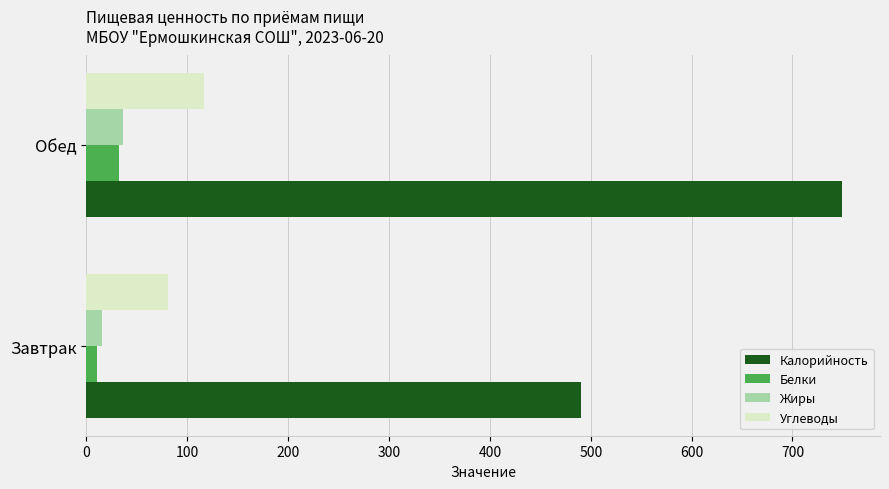

How many data points in Углеводы are above 116?

1